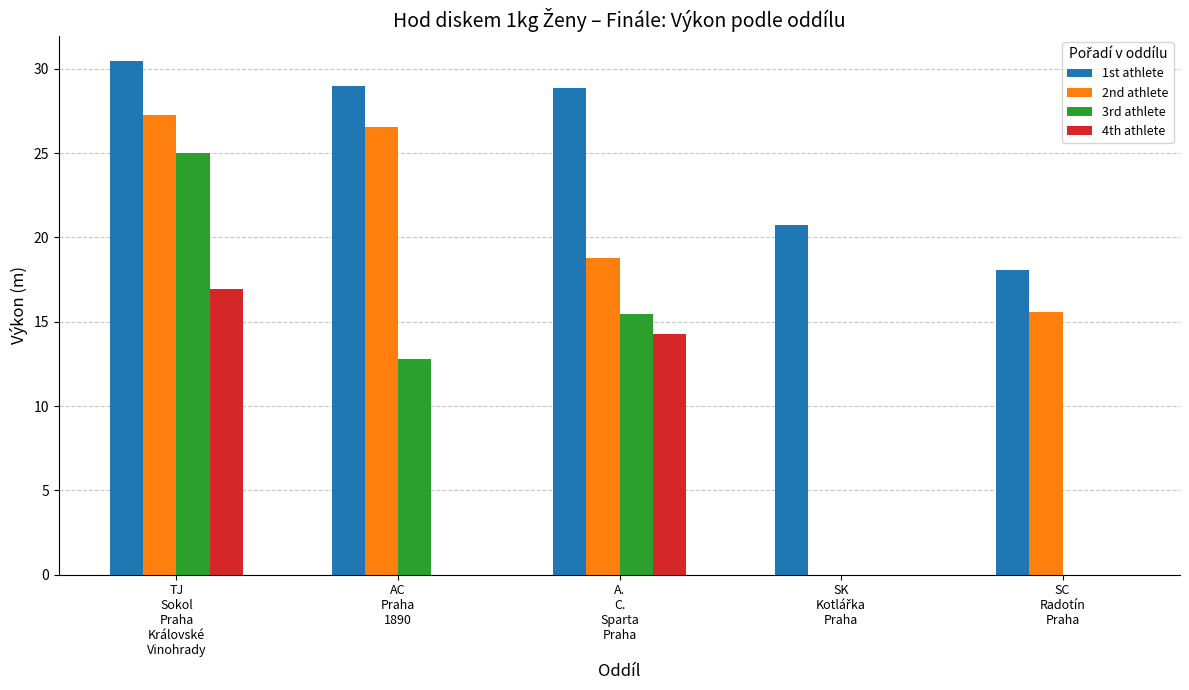

What is the highest value of the 3rd athlete series?

25.0